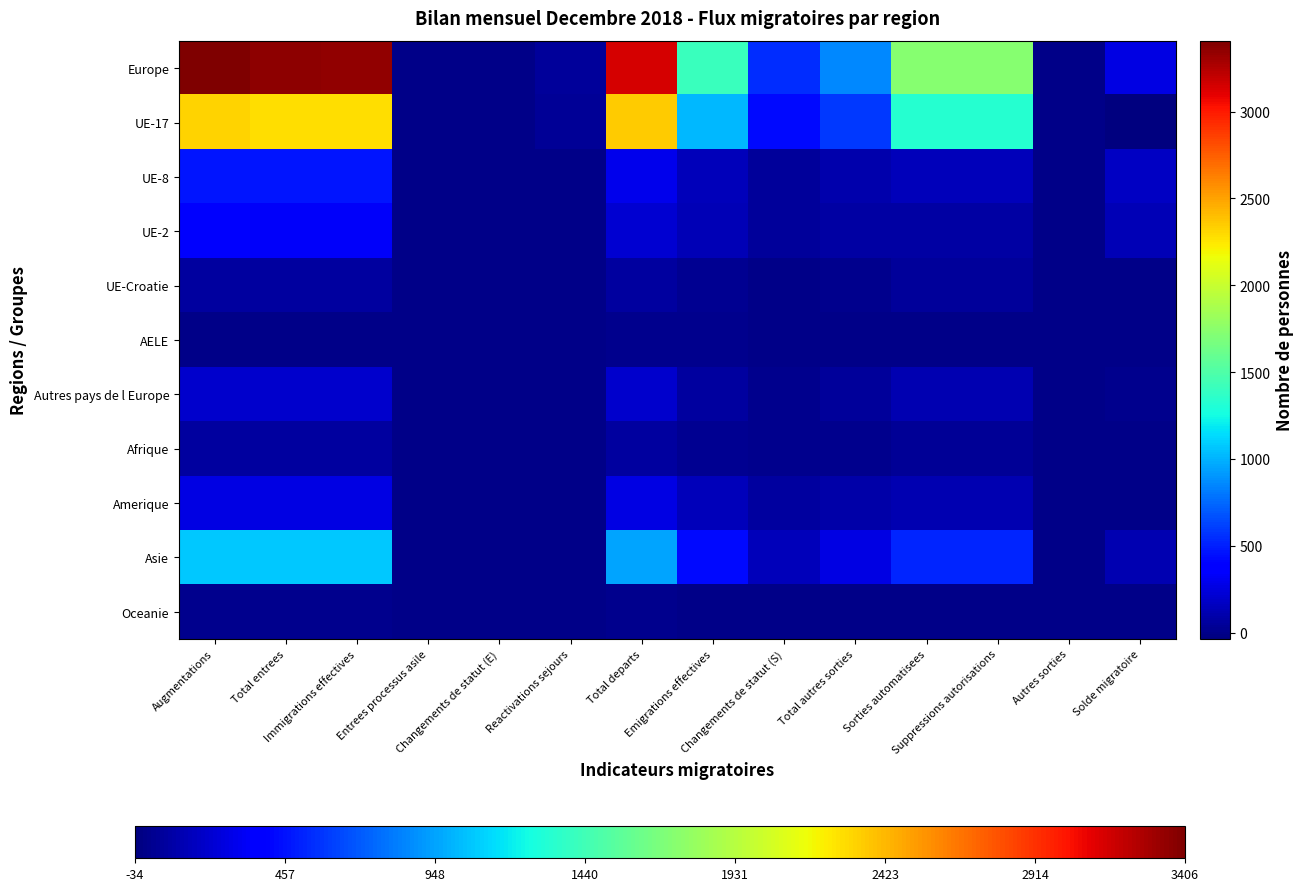

What is the greatest value displayed?

3406